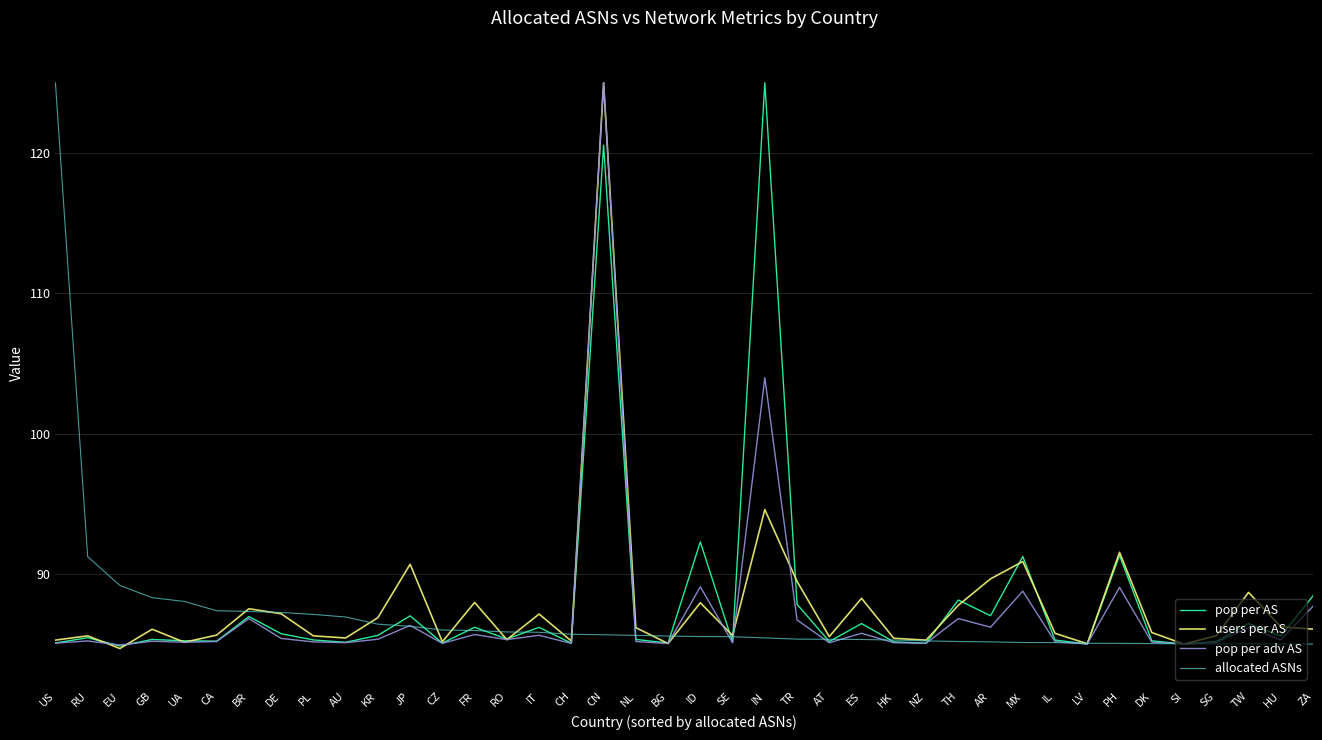

Does the chart have visible grid lines?

Yes